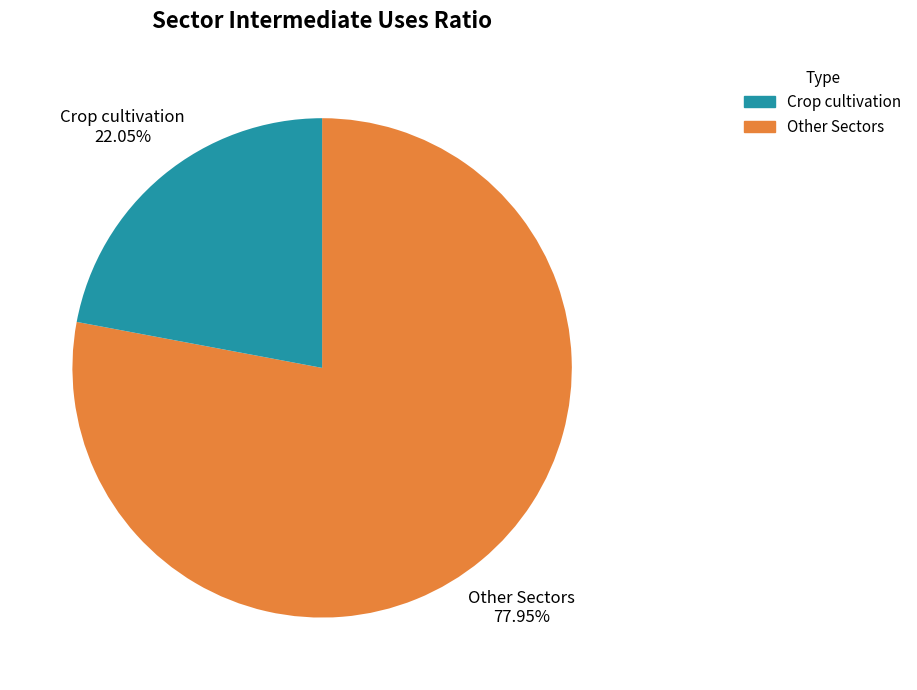

How many segments does this pie chart have?

2